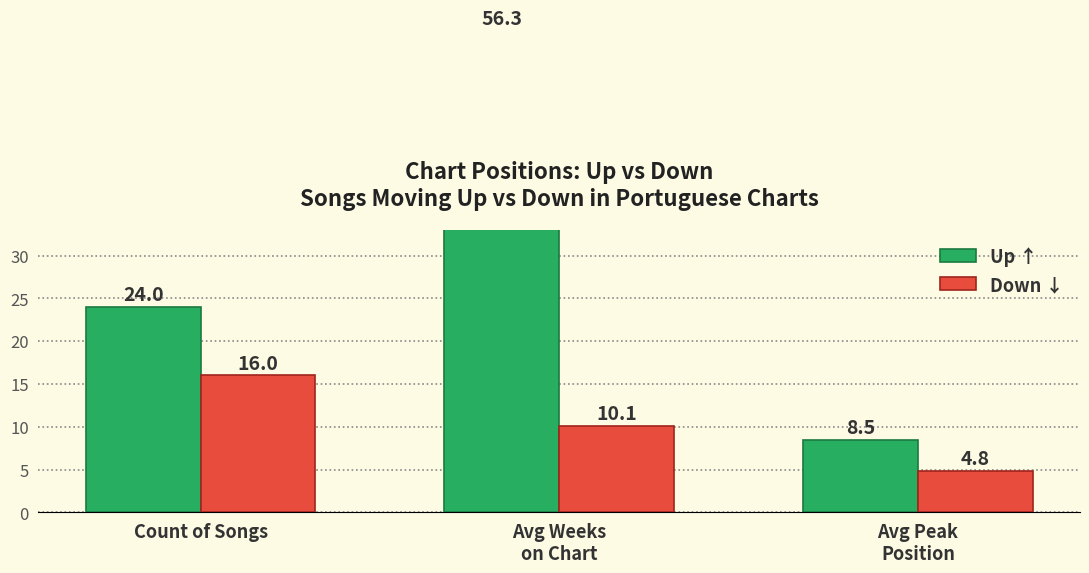

Read the Up ↑ value at Count of Songs.

24.0